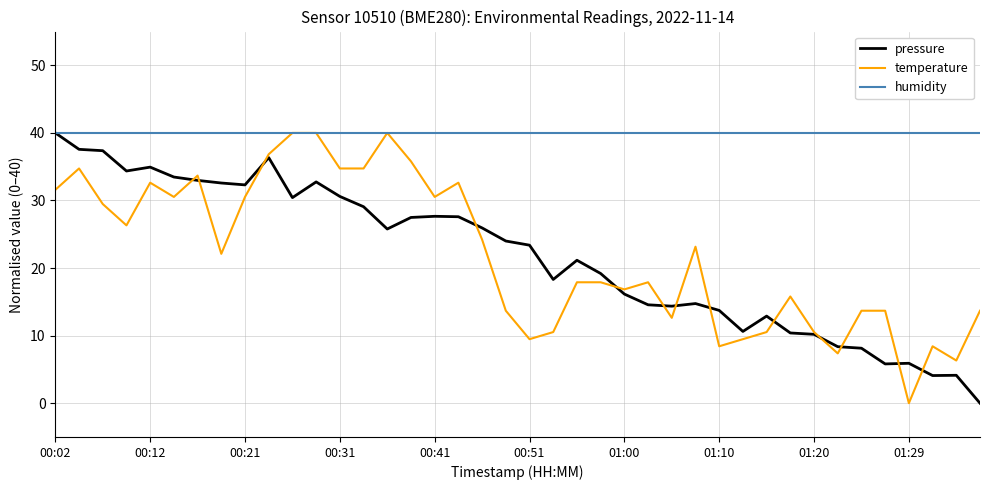

What is the maximum value for temperature?

40.0